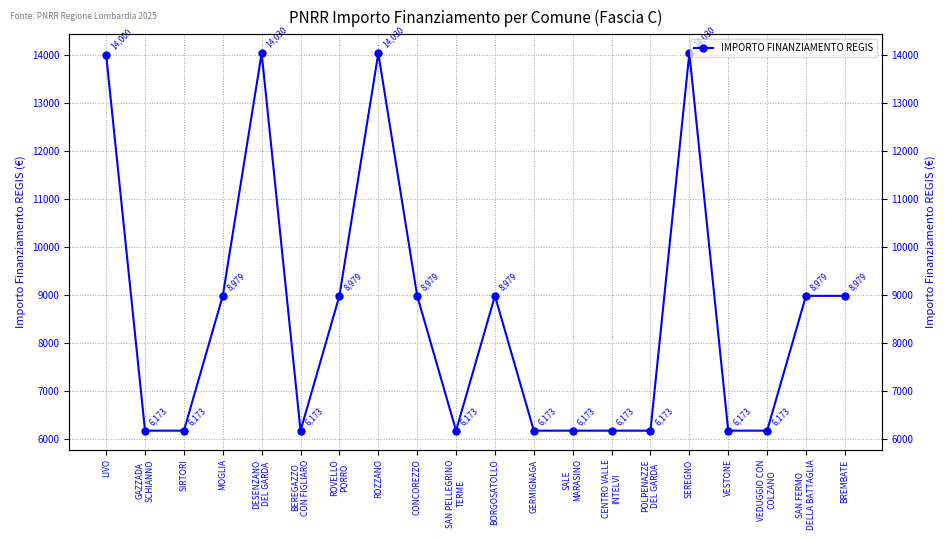

How many values are below 8979?

10